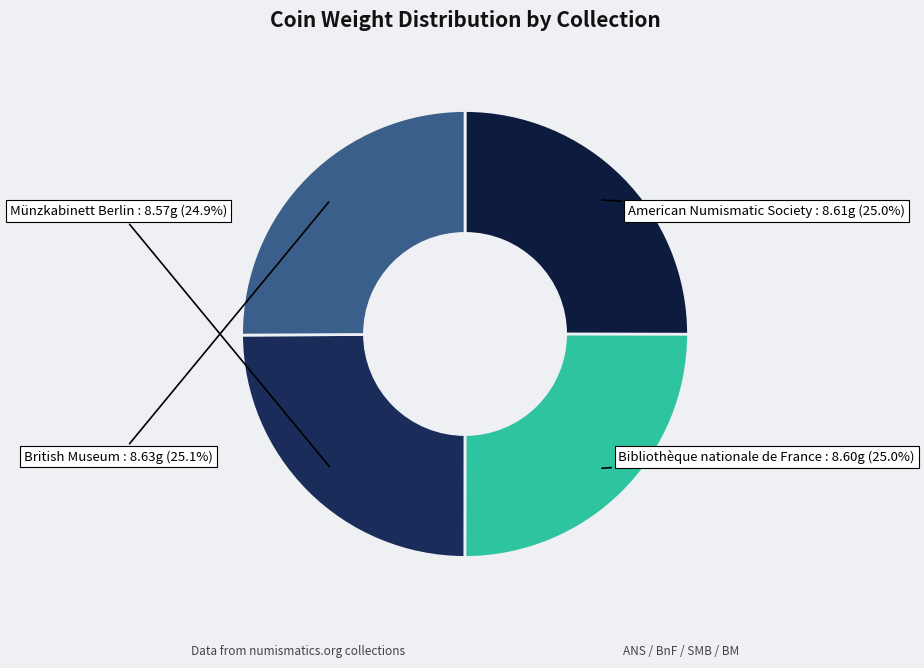

Is it true that American Numismatic Society is 15% of the pie?

False